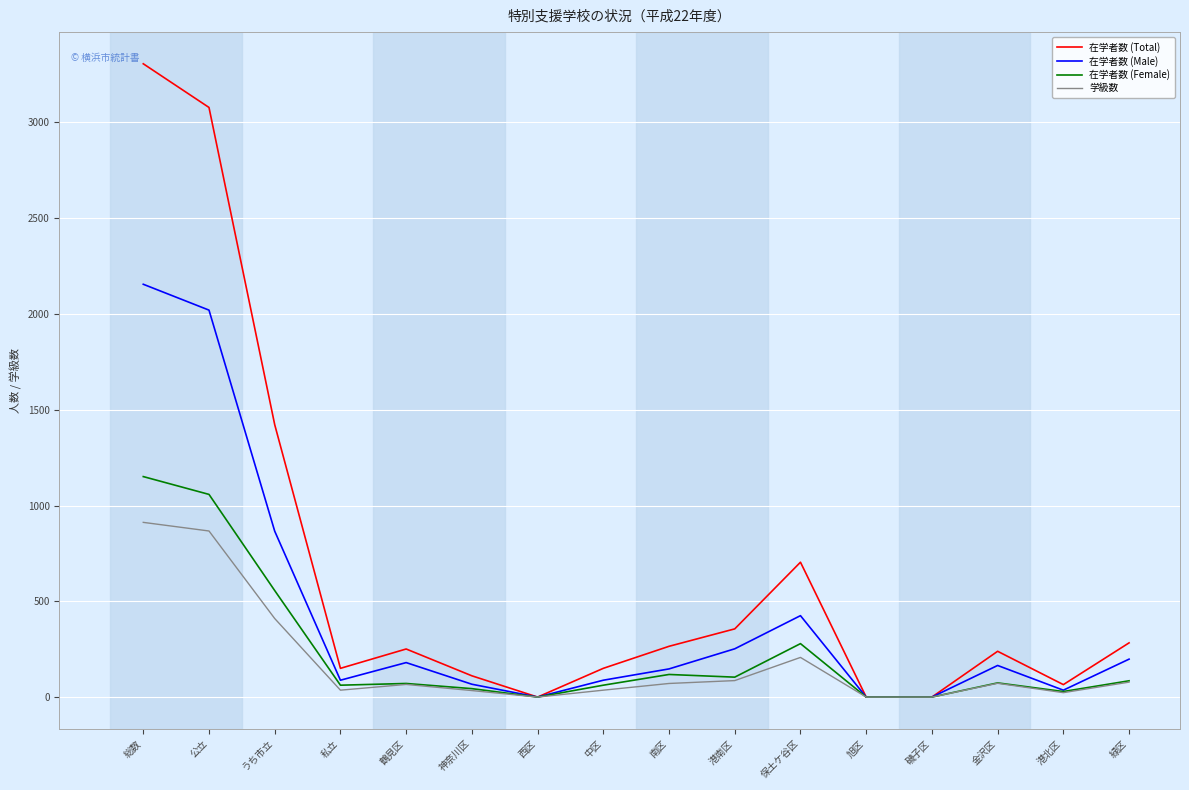

What is the difference between the maximum and minimum values in the 在学者数 (Female) series?

1151